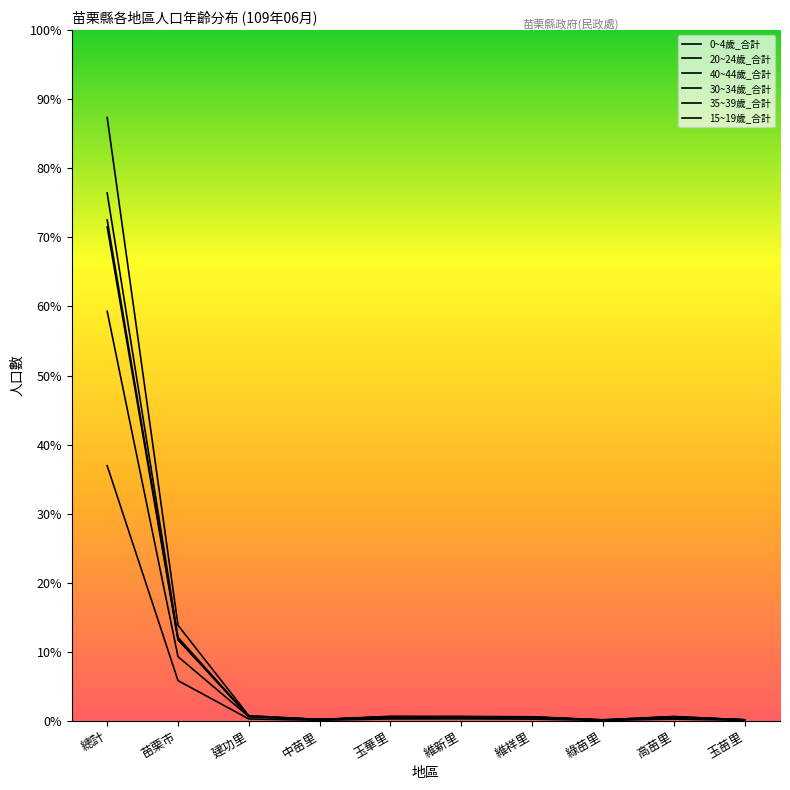

Reading right to left, transcribe all the data shown in this chart.

0~4歲_合計: 玉苗里=30	高苗里=117	綠苗里=22	維祥里=116	維新里=135	玉華里=129	中苗里=31	建功里=129	苗栗市=2904	總計=18463
20~24歲_合計: 玉苗里=58	高苗里=300	綠苗里=60	維祥里=225	維新里=267	玉華里=292	中苗里=93	建功里=346	苗栗市=5848	總計=35757
40~44歲_合計: 玉苗里=62	高苗里=302	綠苗里=65	維祥里=275	維新里=315	玉華里=319	中苗里=90	建功里=359	苗栗市=6911	總計=43689
30~34歲_合計: 玉苗里=73	高苗里=262	綠苗里=51	維祥里=262	維新里=269	玉華里=288	中苗里=81	建功里=313	苗栗市=6035	總計=38216
35~39歲_合計: 玉苗里=67	高苗里=250	綠苗里=43	維祥里=288	維新里=278	玉華里=261	中苗里=80	建功里=293	苗栗市=5904	總計=36265
15~19歲_合計: 玉苗里=52	高苗里=199	綠苗里=39	維祥里=219	維新里=196	玉華里=217	中苗里=92	建功里=297	苗栗市=4642	總計=29651